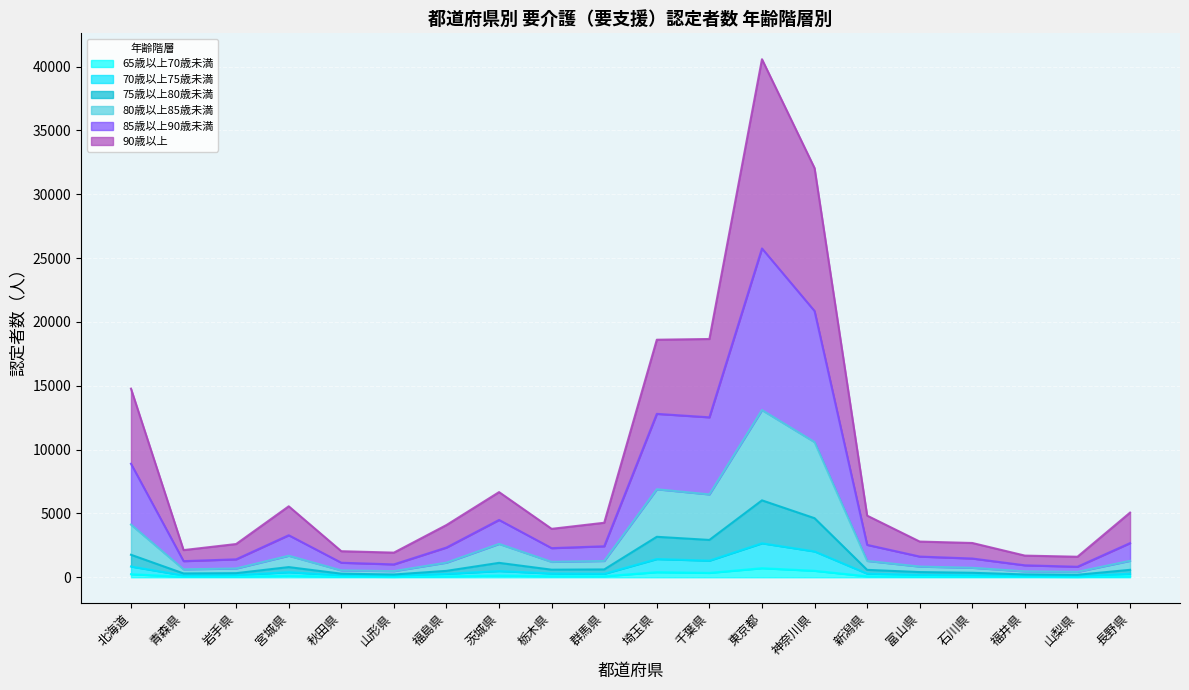

At which category is the sum across all series the highest?

東京都